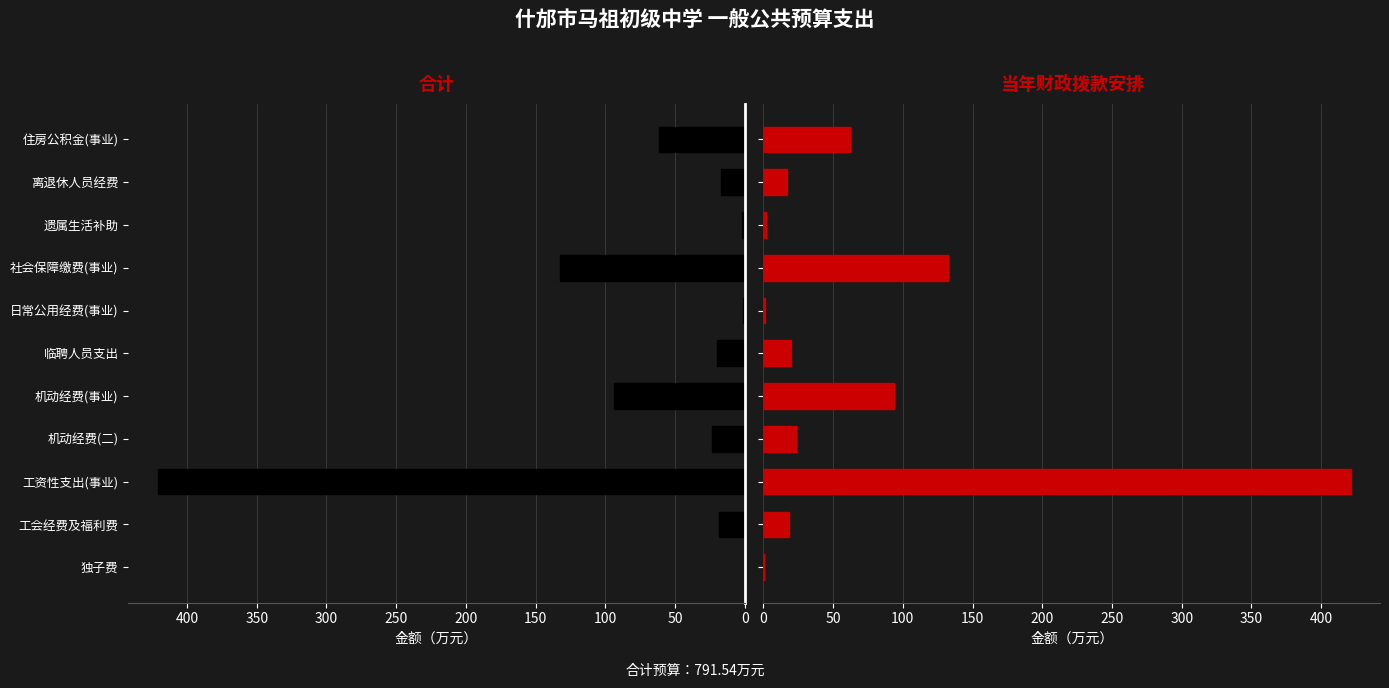

What is the average value of the 当年财政拨款安排 series?

72.0